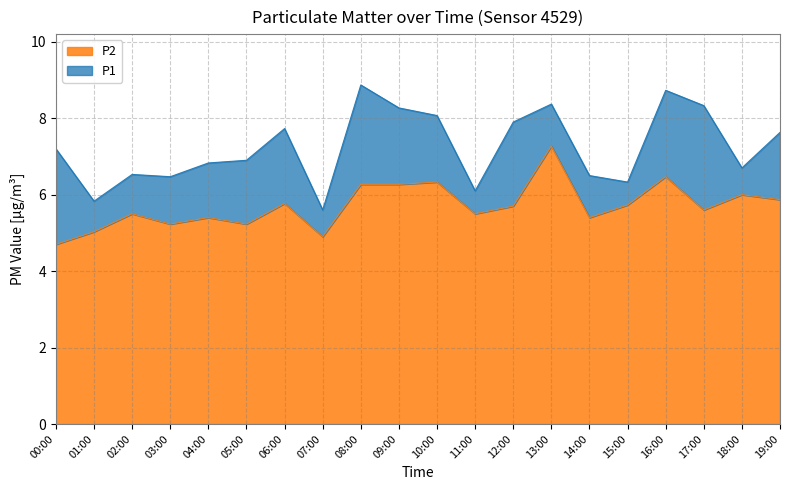

What is the label of the 11th point from the right?

09:00